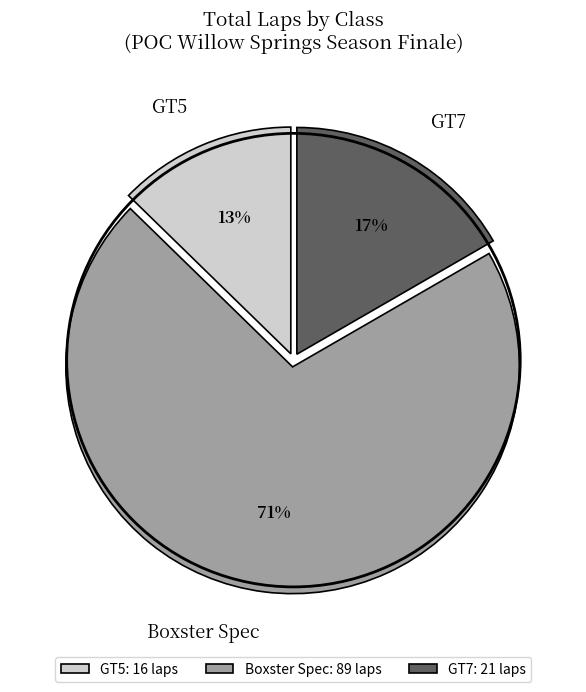

Is the sum of GT7 and Boxster Spec greater than half?

Yes